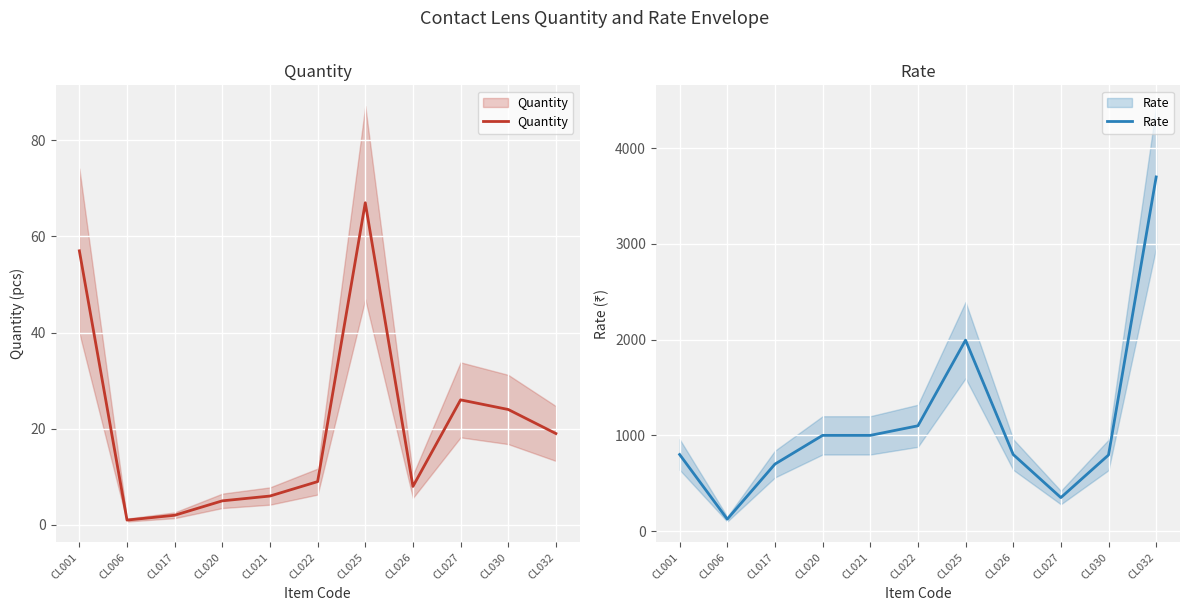

True or false: Quantity and Rate cross at least once.

False